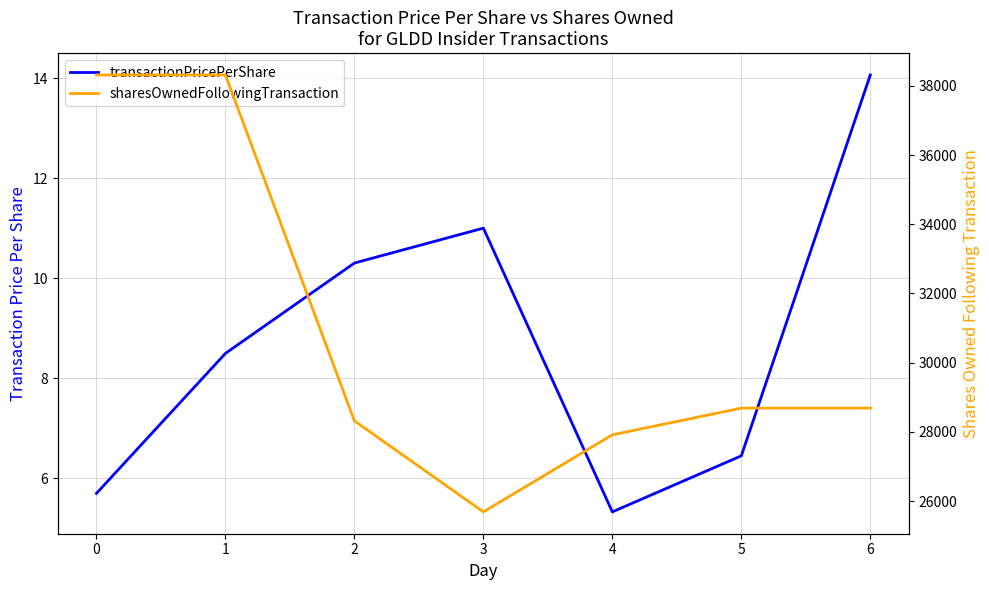

What is the minimum value shown in the chart?

5.3